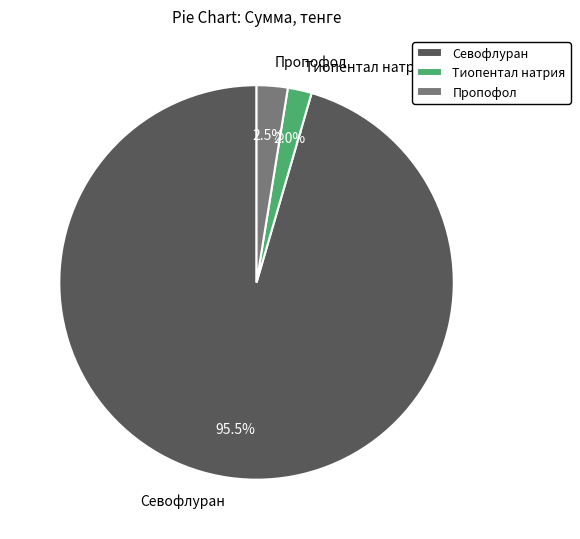

Between Пропофол and Севофлуран, which is larger?

Севофлуран